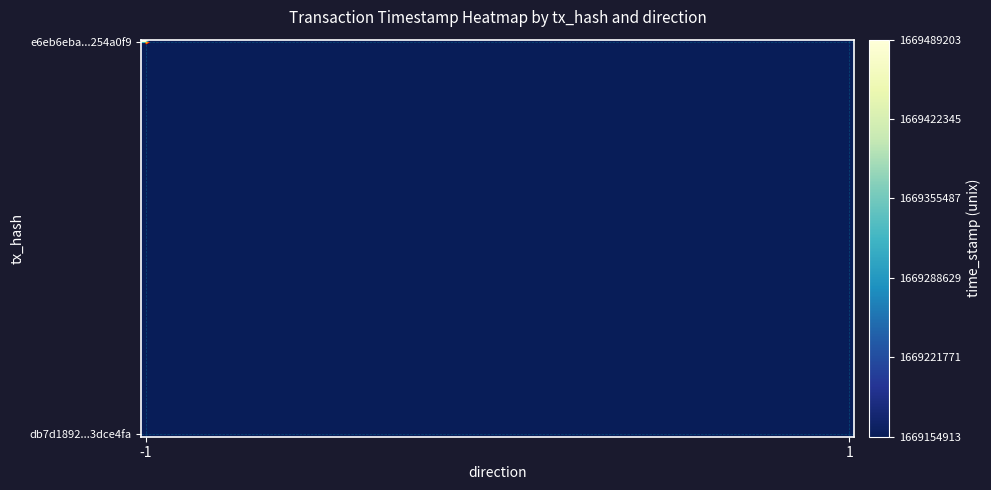

Is the value of db7d1892eb41ebdeb7afb744c2c24ae33dce4fa at time_stamp greater than the value of e6eb6eba9e2a35ea66ac71ea075d142d254a0f9 at direction?

Yes